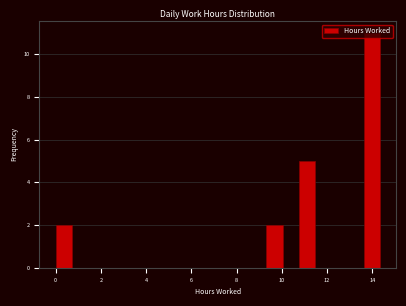

Around what value on the x-axis is the tallest bar? Give the approximate position of its centre, as read against the axis.

14.0